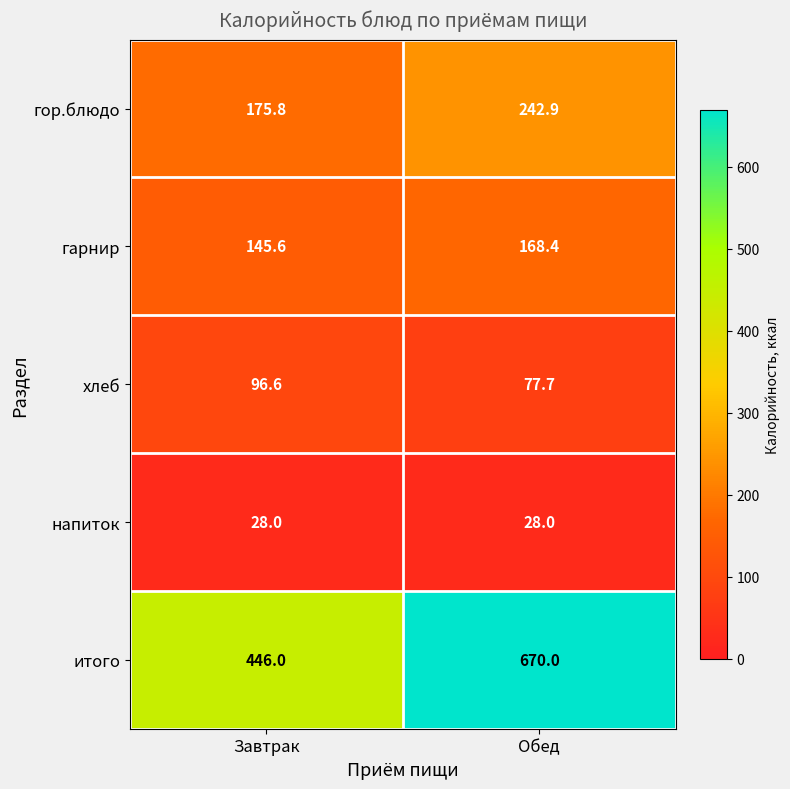

At which category is the sum across all series the highest?

Обед